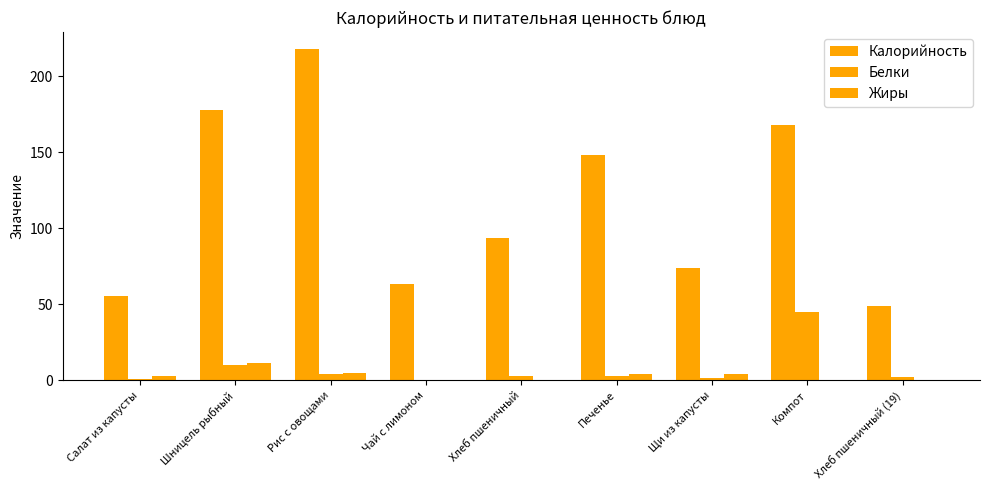

The value of Калорийность at Чай с лимоном is 63.3. True or false?

True